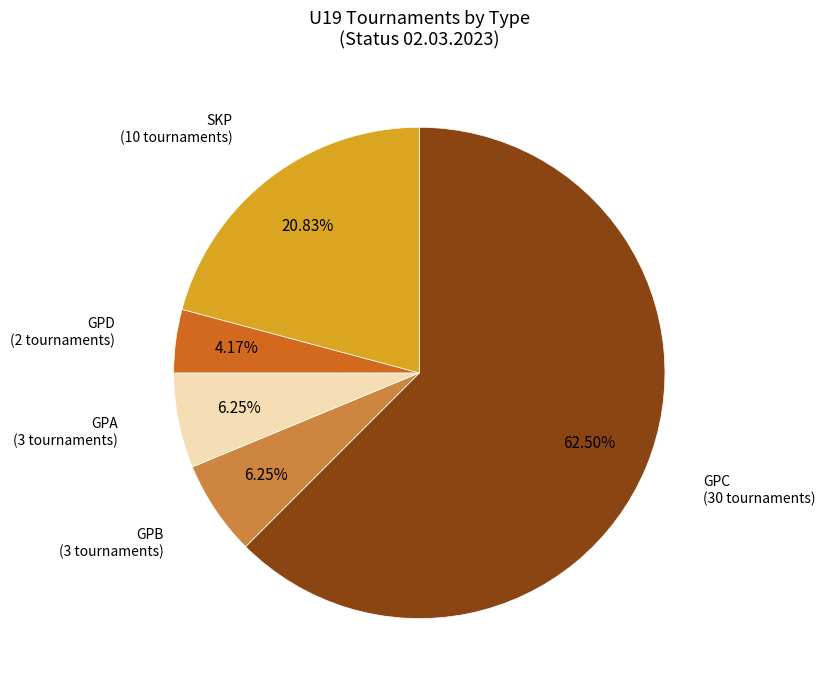

Is there any slice that represents more than half of the pie?

Yes